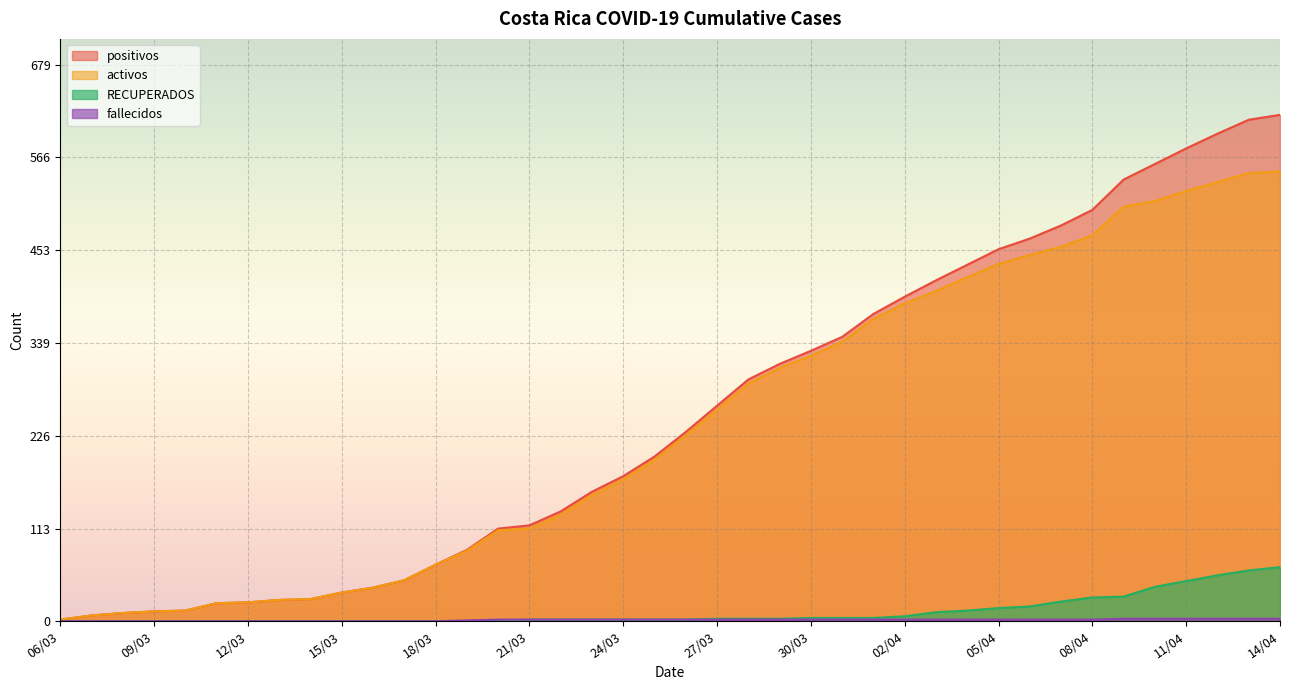

Which series changed the most between 10/03 and 24/03?

positivos